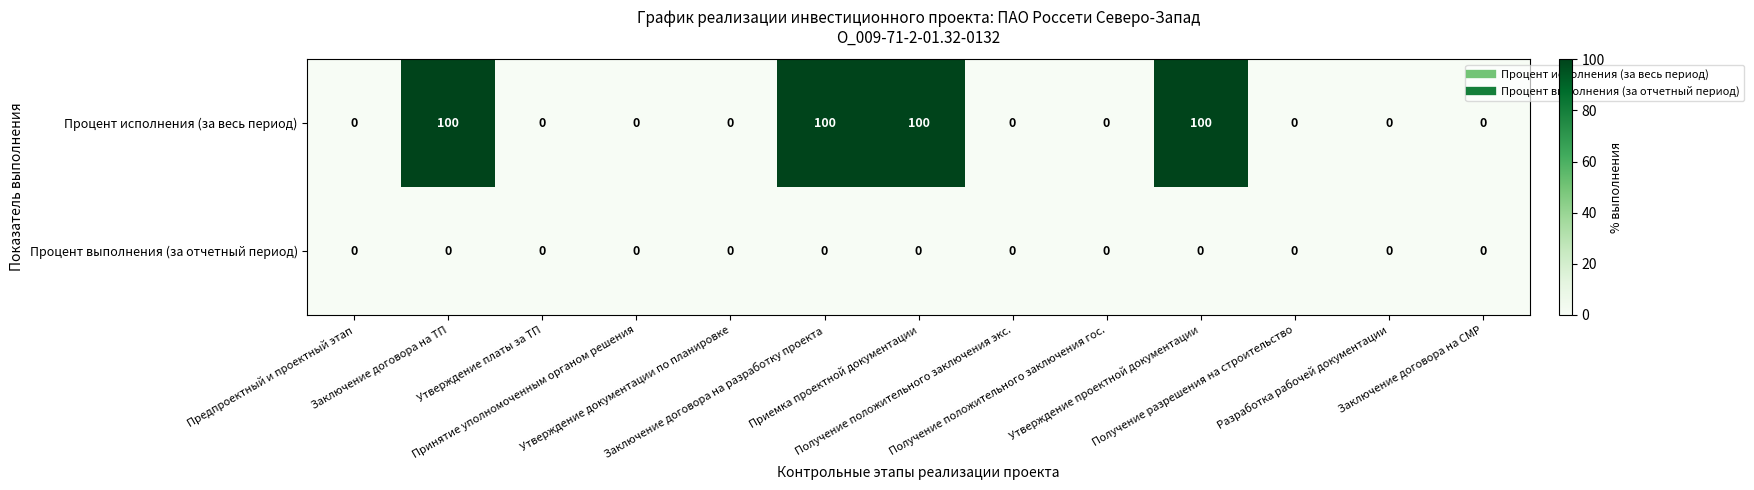

Count the number of categories in the chart.

13